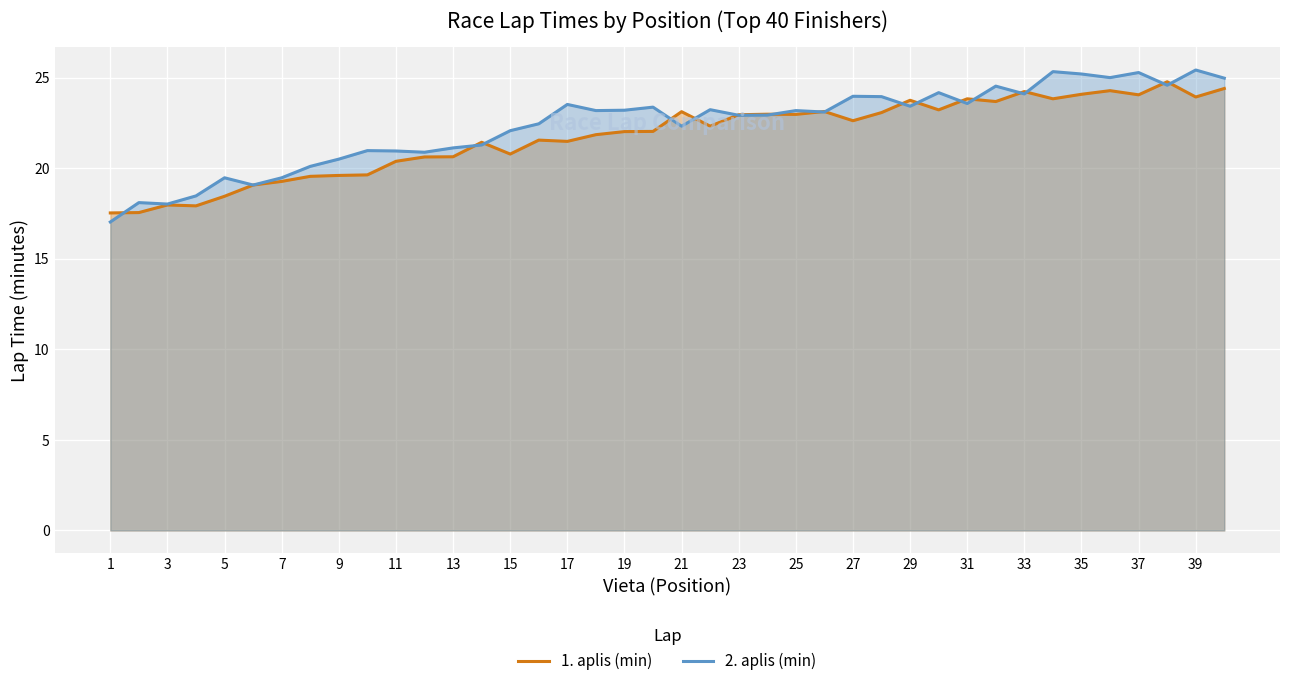

Which series has the largest range (max minus min)?

2. aplis (min)